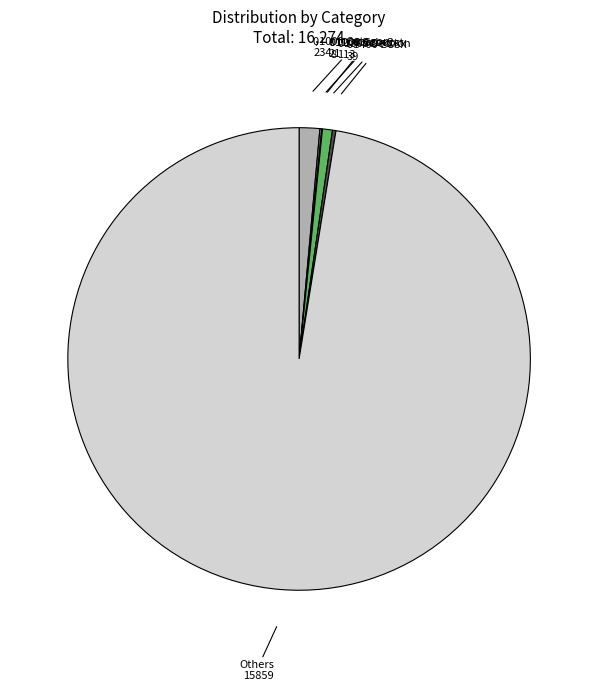

Between 01000 Category and Others, which is larger?

Others